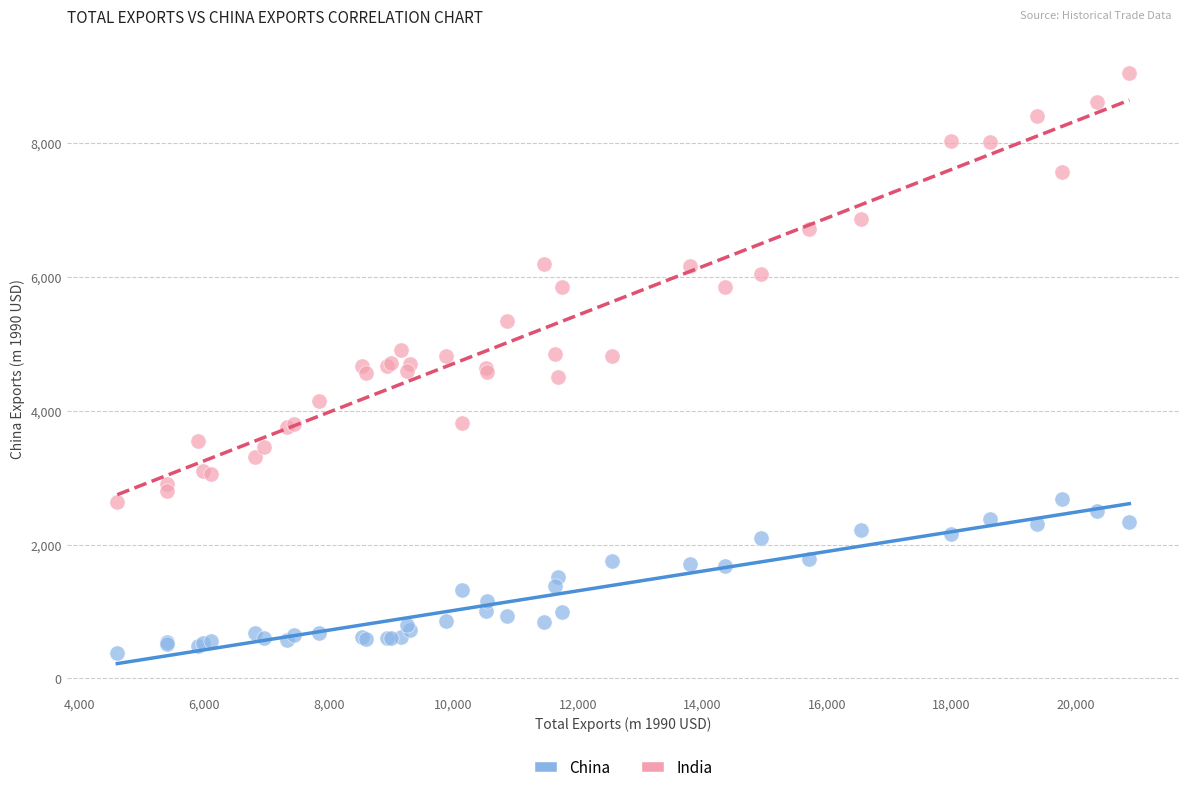

Which series has the largest Y range (max minus min)?

India